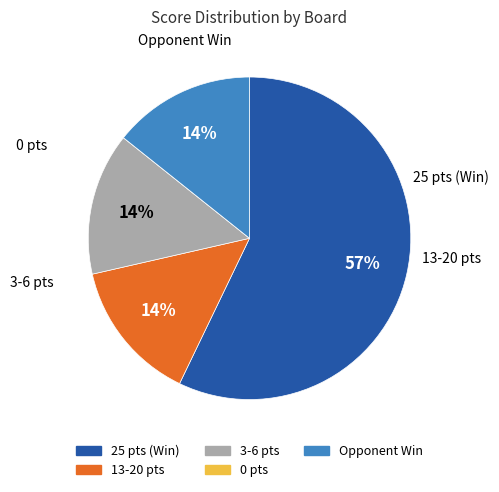

Does any single category account for the majority?

Yes